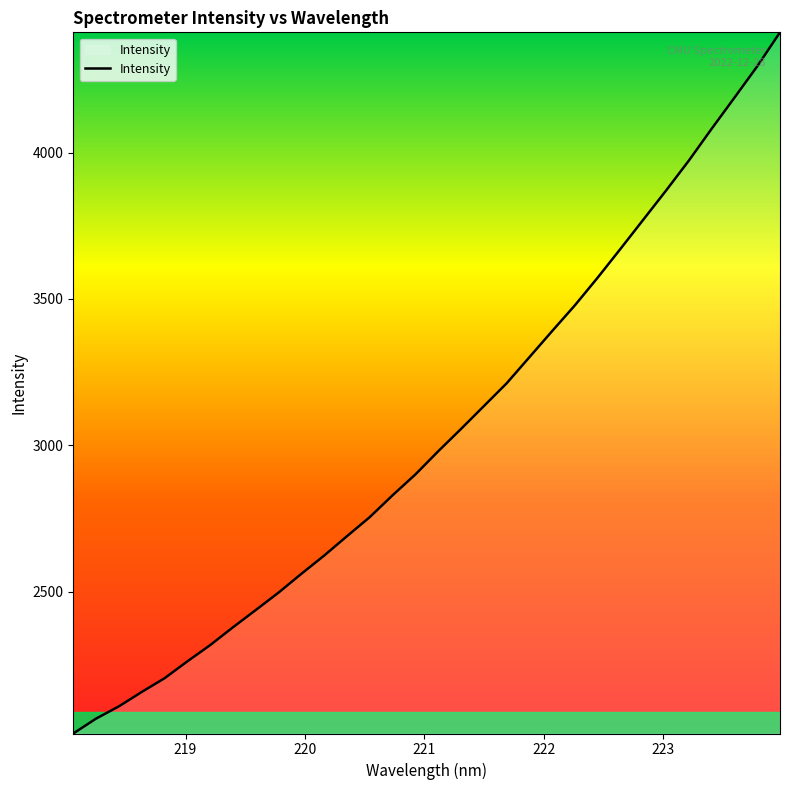

What is the greatest value displayed?

4410.6